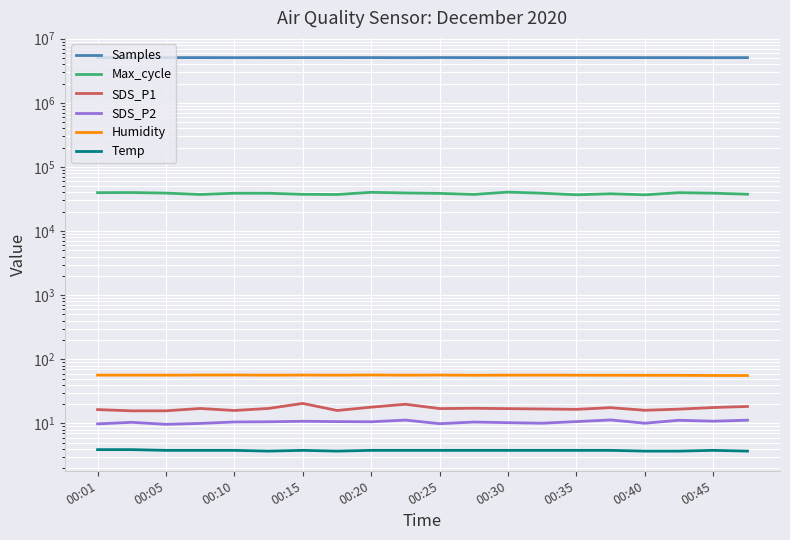

What position from the left is 00:35?

15